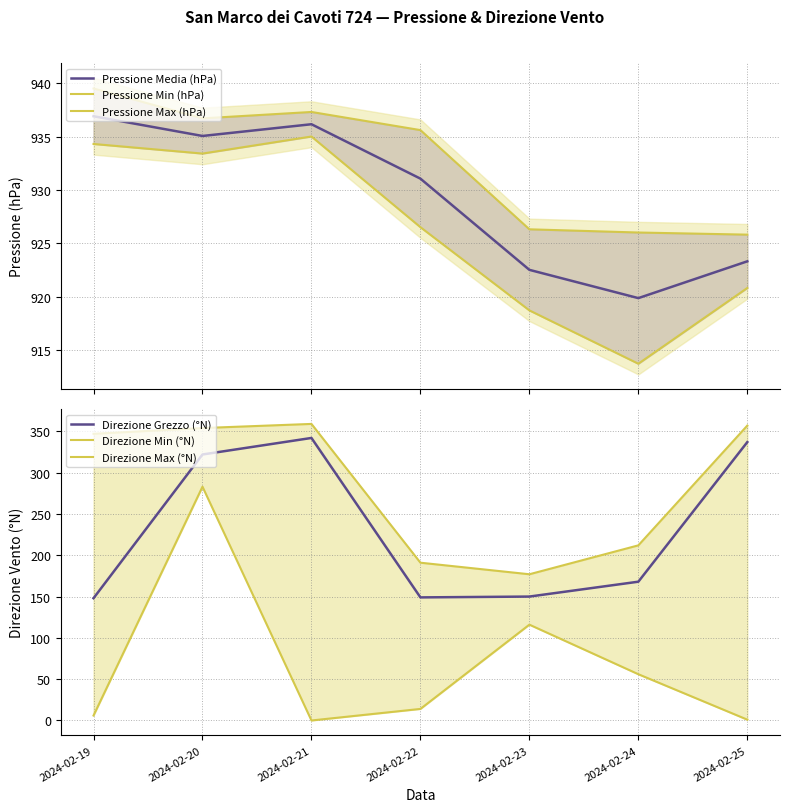

At which category does the chart reach its peak across all series?

2024-02-19